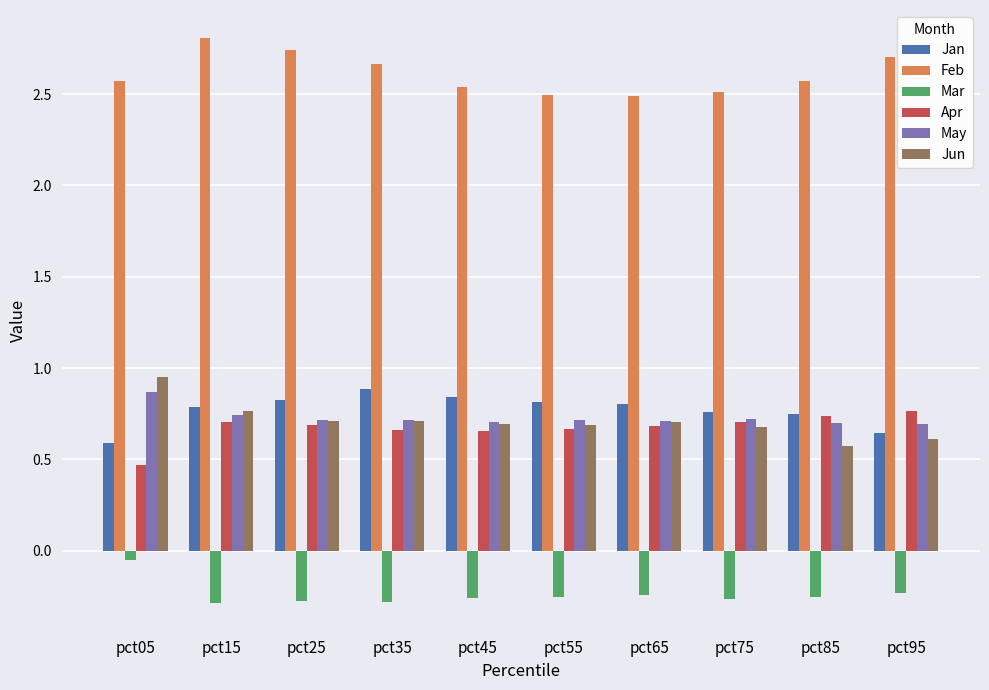

What is the greatest value displayed?

2.8